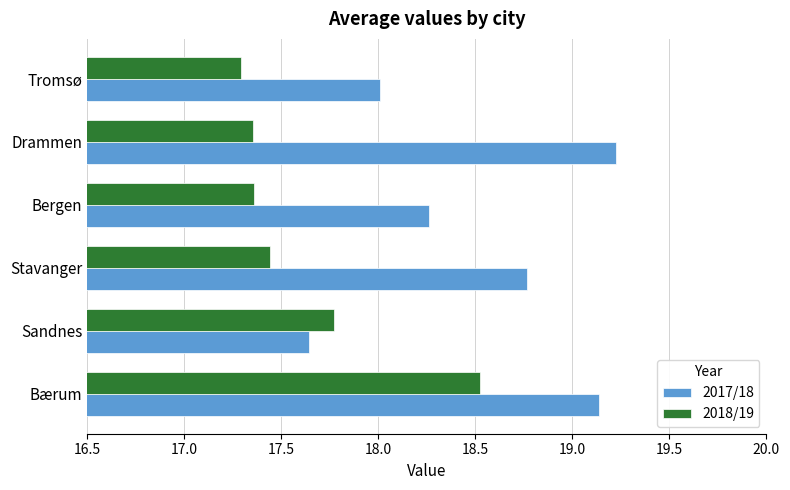

Where is 2018/19 nearest to the value 17?

Tromsø